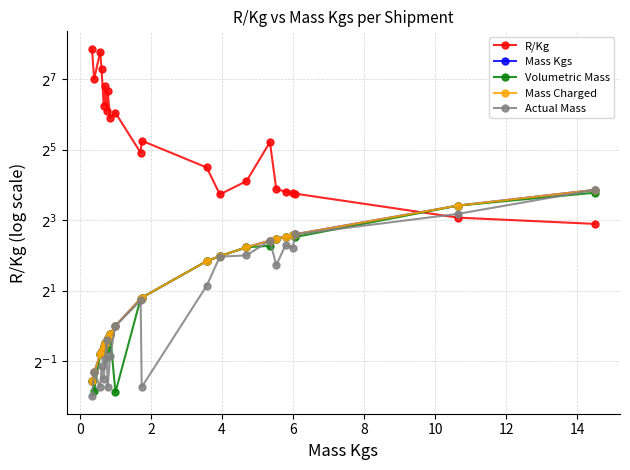

True or false: Volumetric Mass and Mass Kgs intersect in this chart.

False